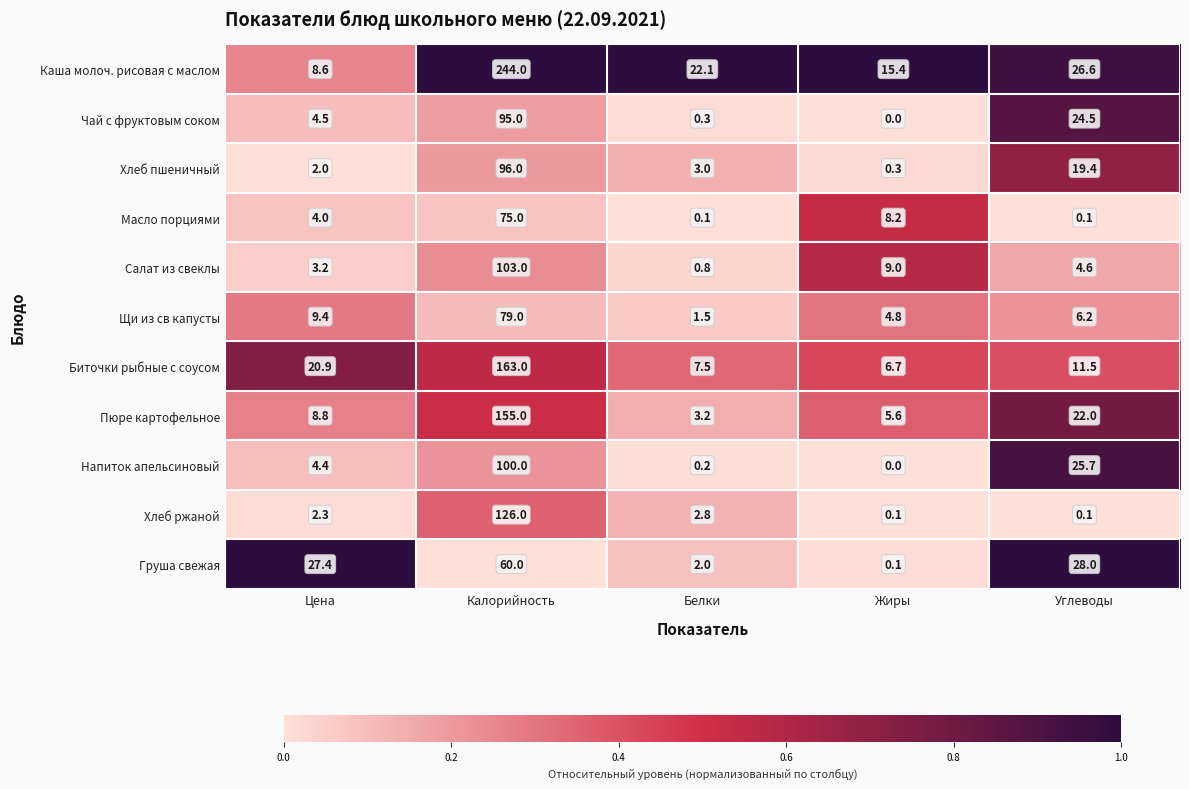

What is the spread (max minus min) of values at Жиры?

15.4